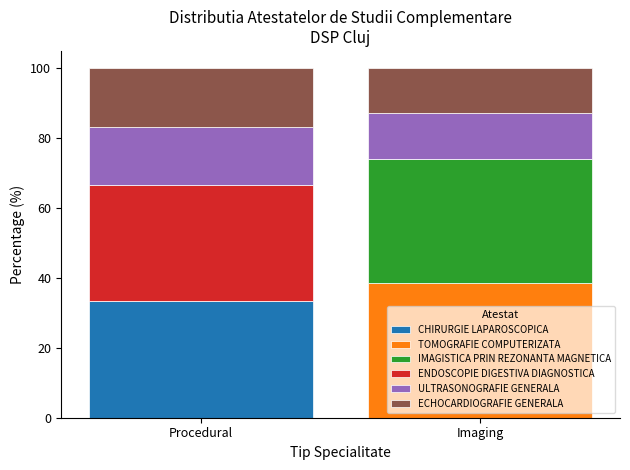

How many values in the CHIRURGIE LAPAROSCOPICA series exceed 33?

1